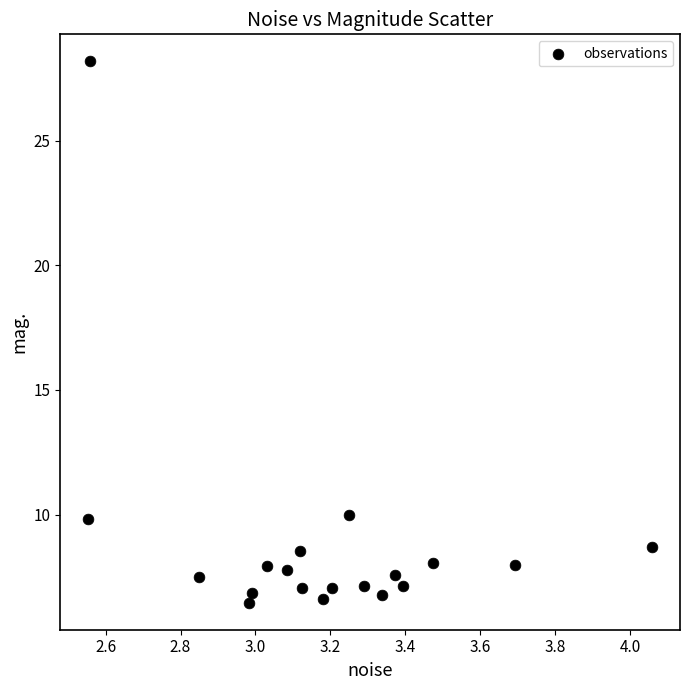

What is the range of Y values (max minus min)?

21.7